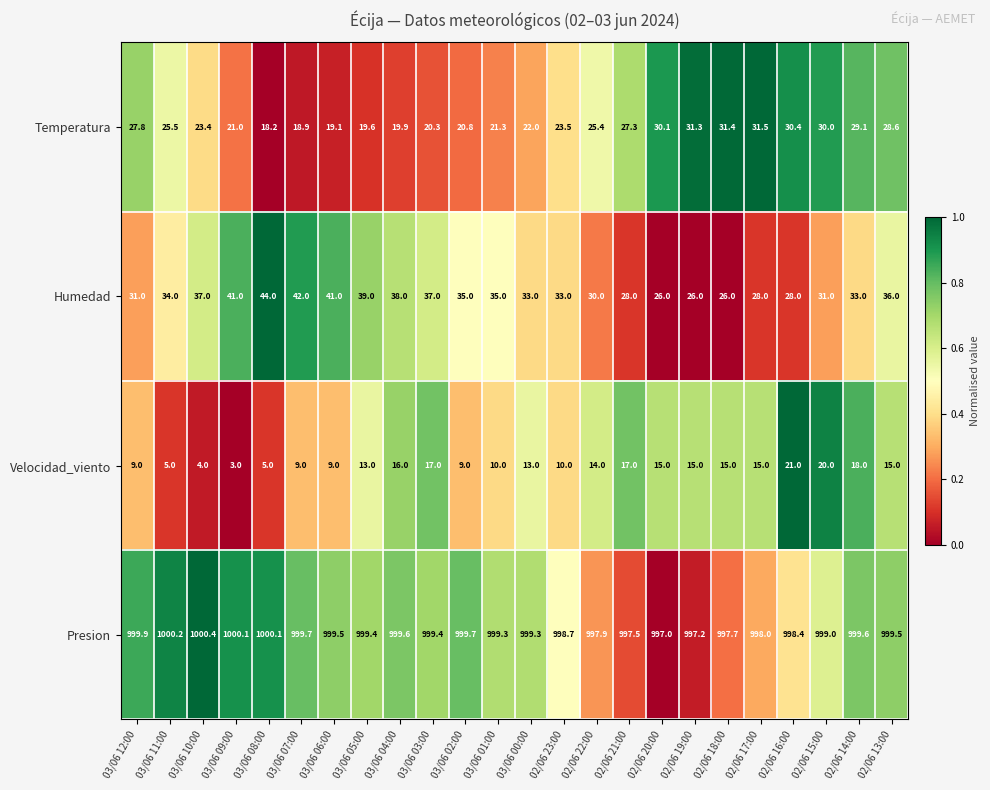

What is the difference between the maximum and minimum values in the Humedad series?

18.0